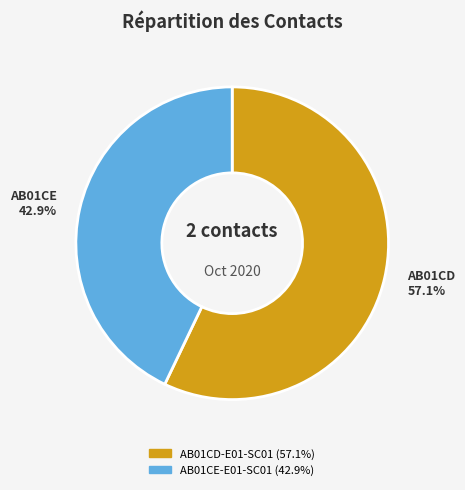

True or false: AB01CD-E01-SC01 accounts for 57% of the total.

True